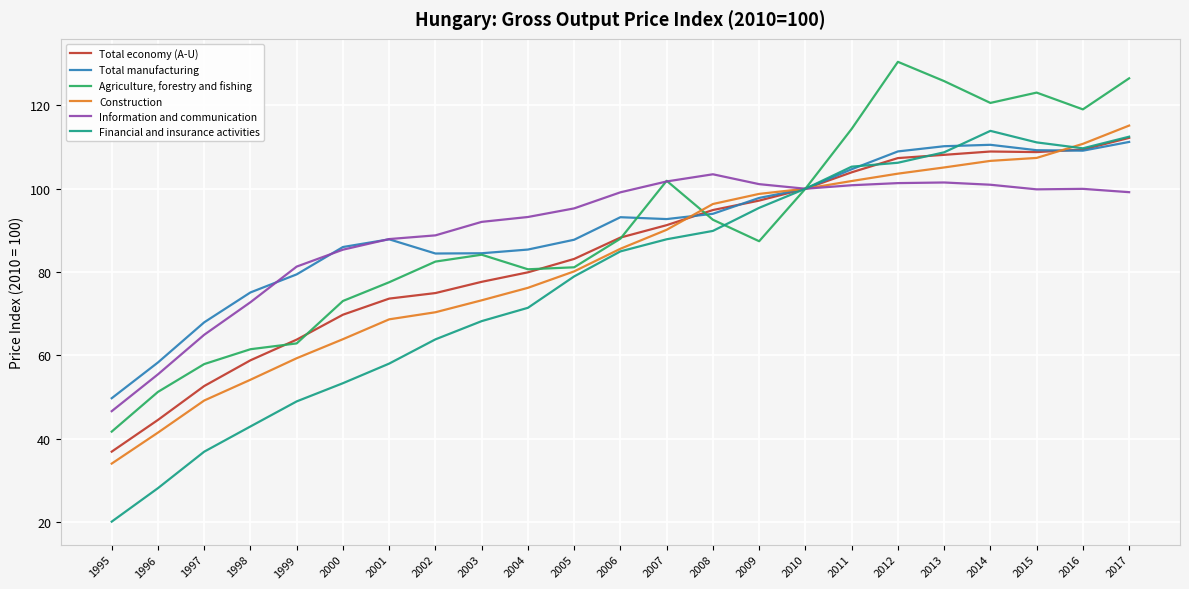

Which category has the lowest value across all series?

1995